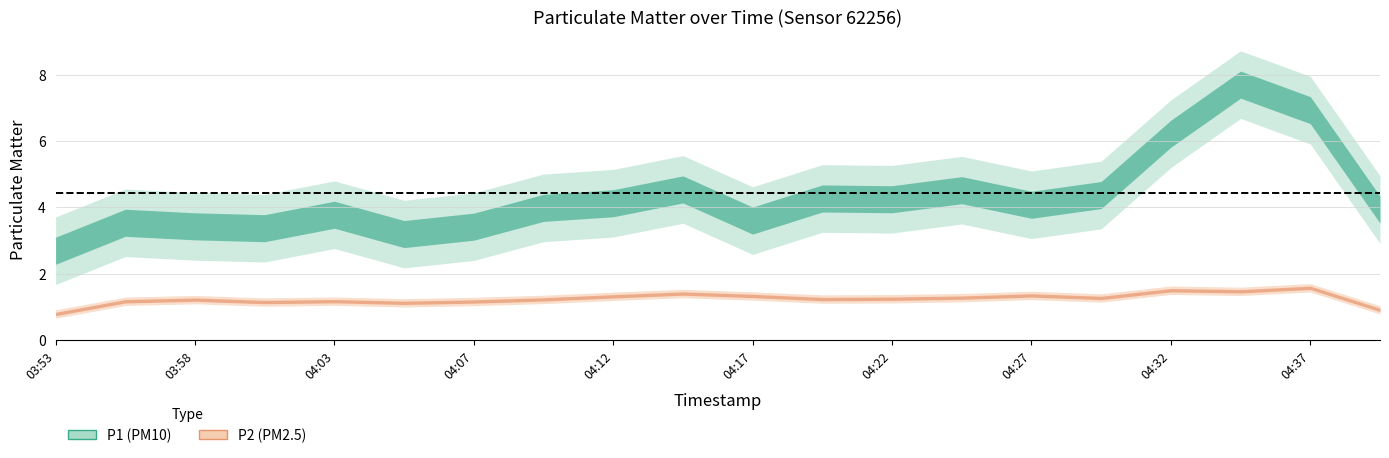

How many values in the P1 series exceed 3?

17